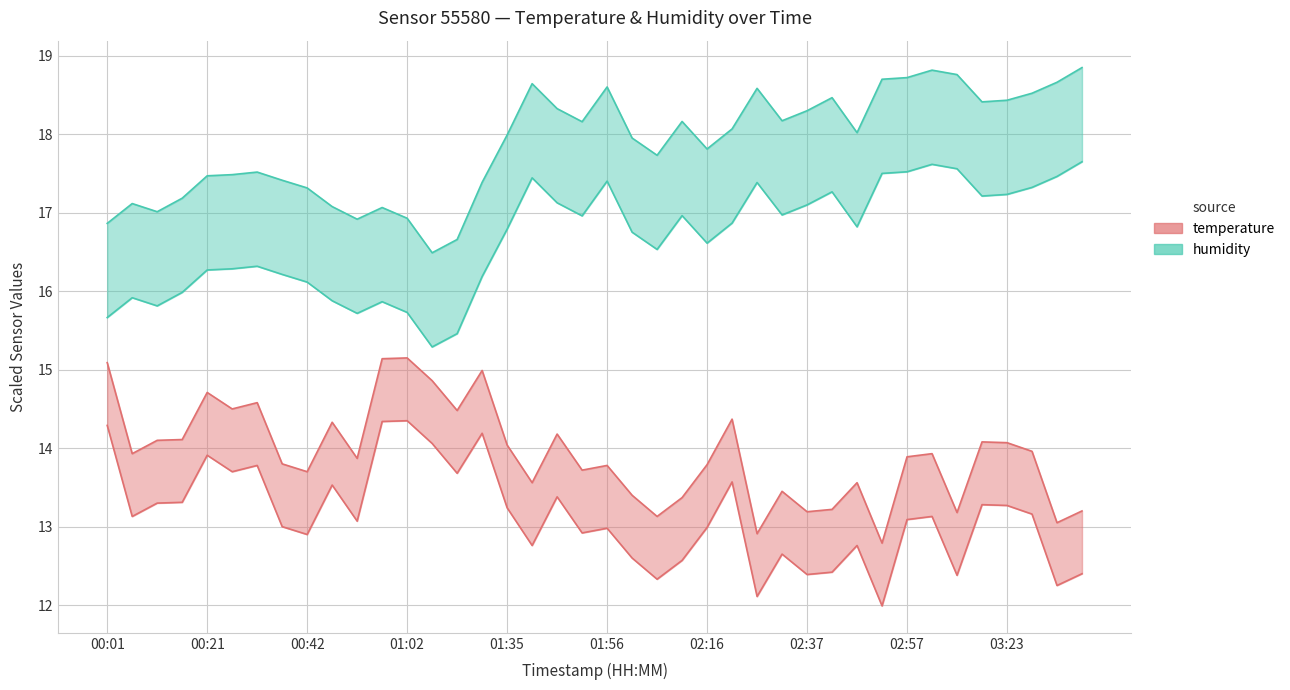

Between 00:21 and 03:07, which series saw the biggest shift?

temperature